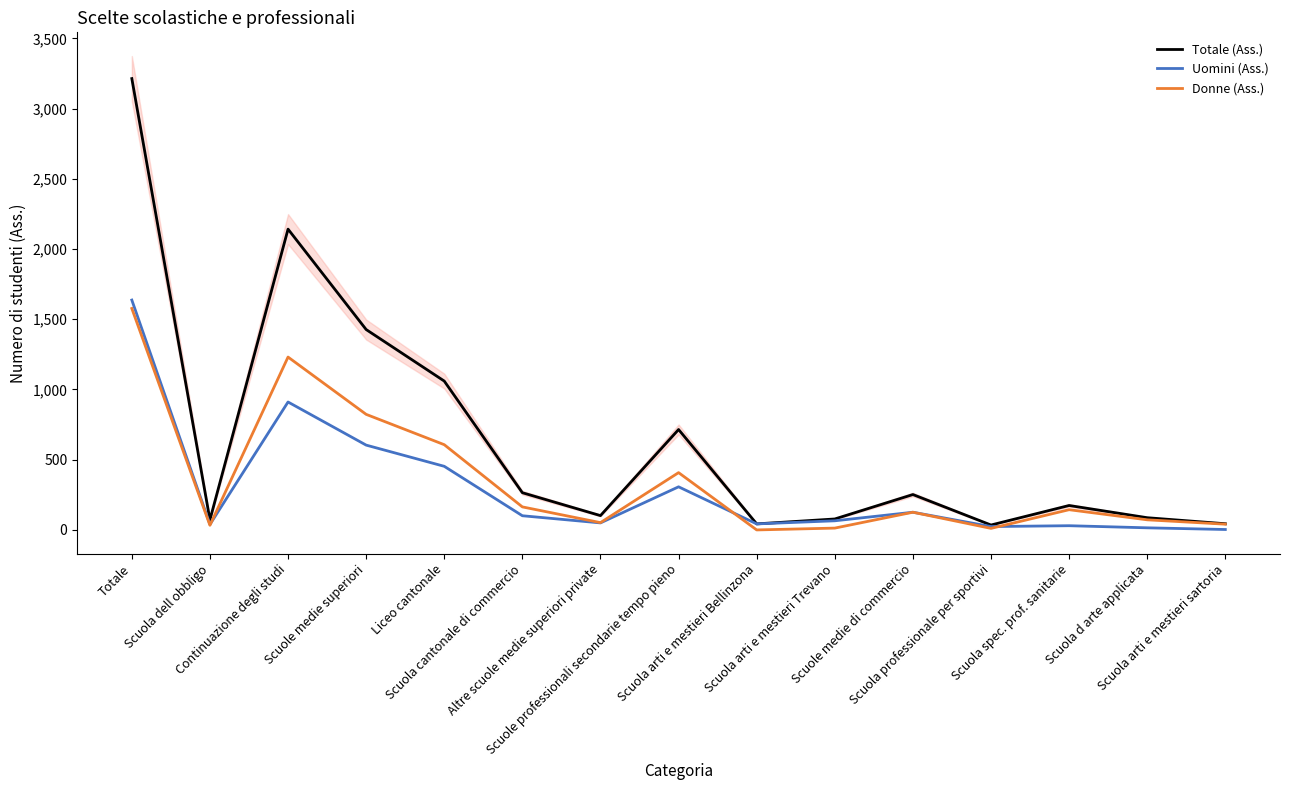

List the series in order of their overall mean, lowest first.

Uomini (Ass.), Donne (Ass.), Totale (Ass.)